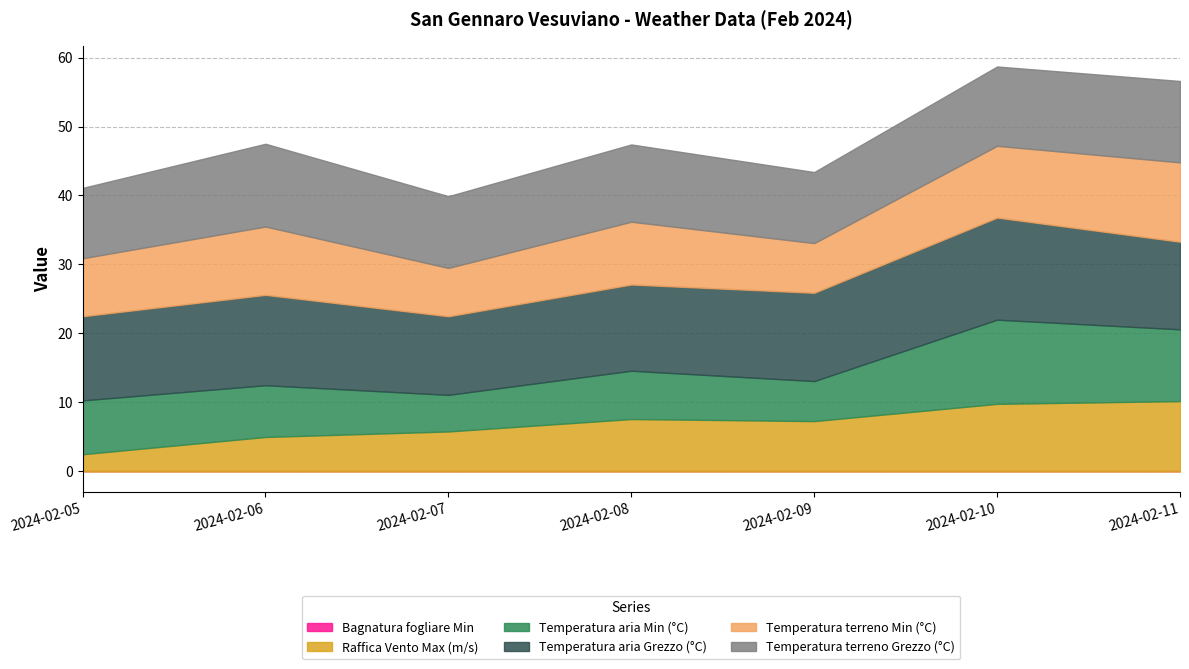

How many values in the Temperatura terreno Min (°C) series are below 9?

3